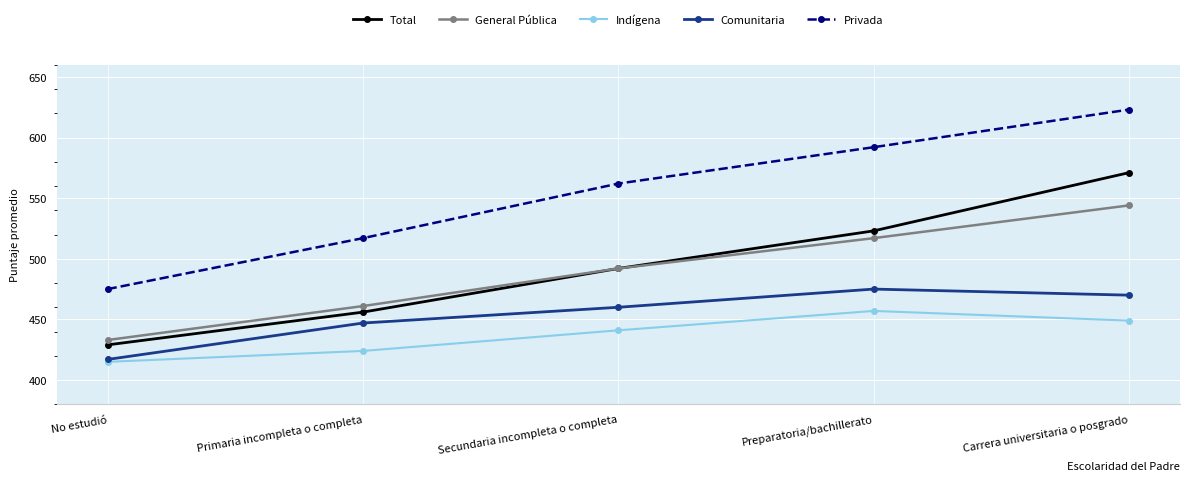

Is the value of Privada at Preparatoria/bachillerato greater than the value of Indígena at Secundaria incompleta o completa?

Yes